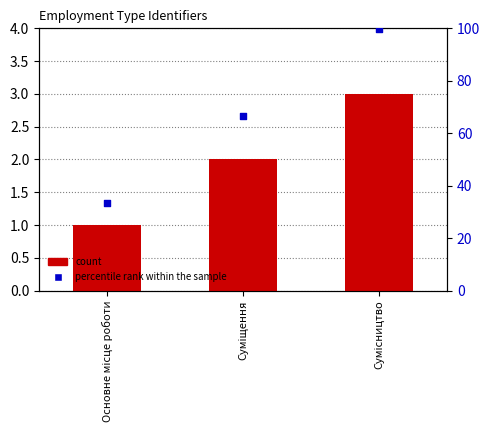

At how many categories does at least one series exceed 32?

3